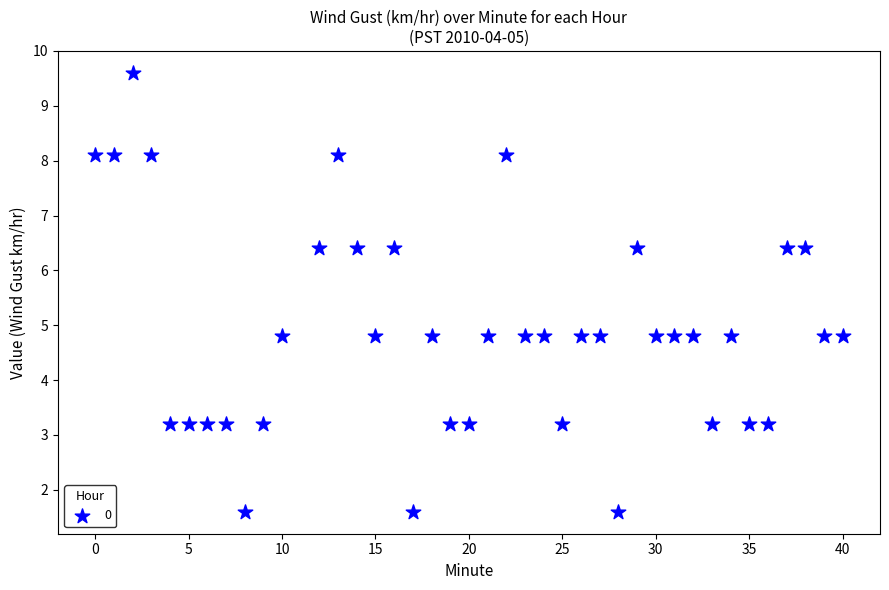

What is the range of X values (max minus min)?

40.0